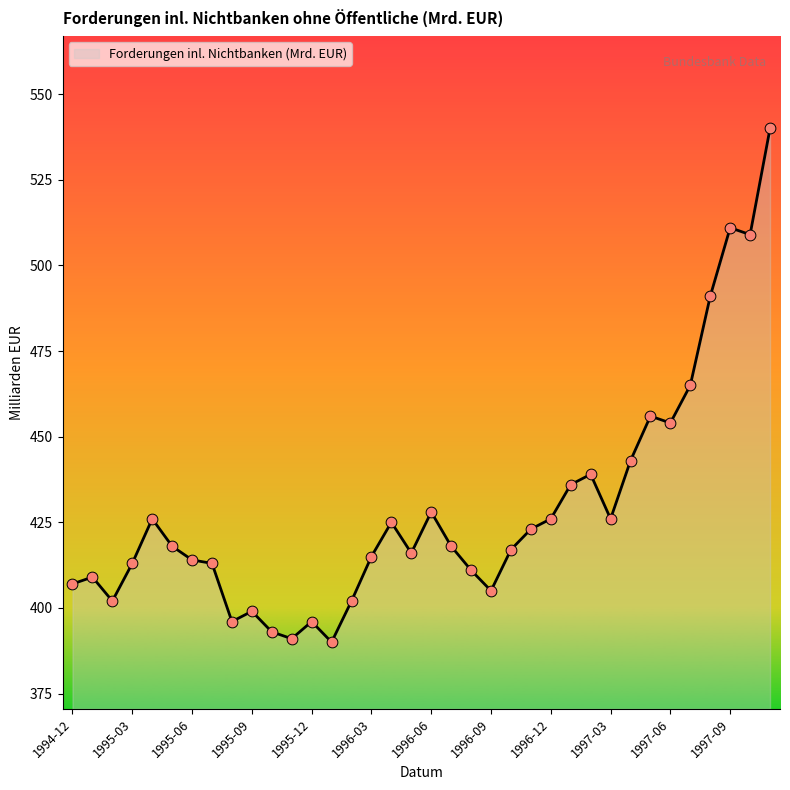

What is the difference between the maximum and minimum values?

150